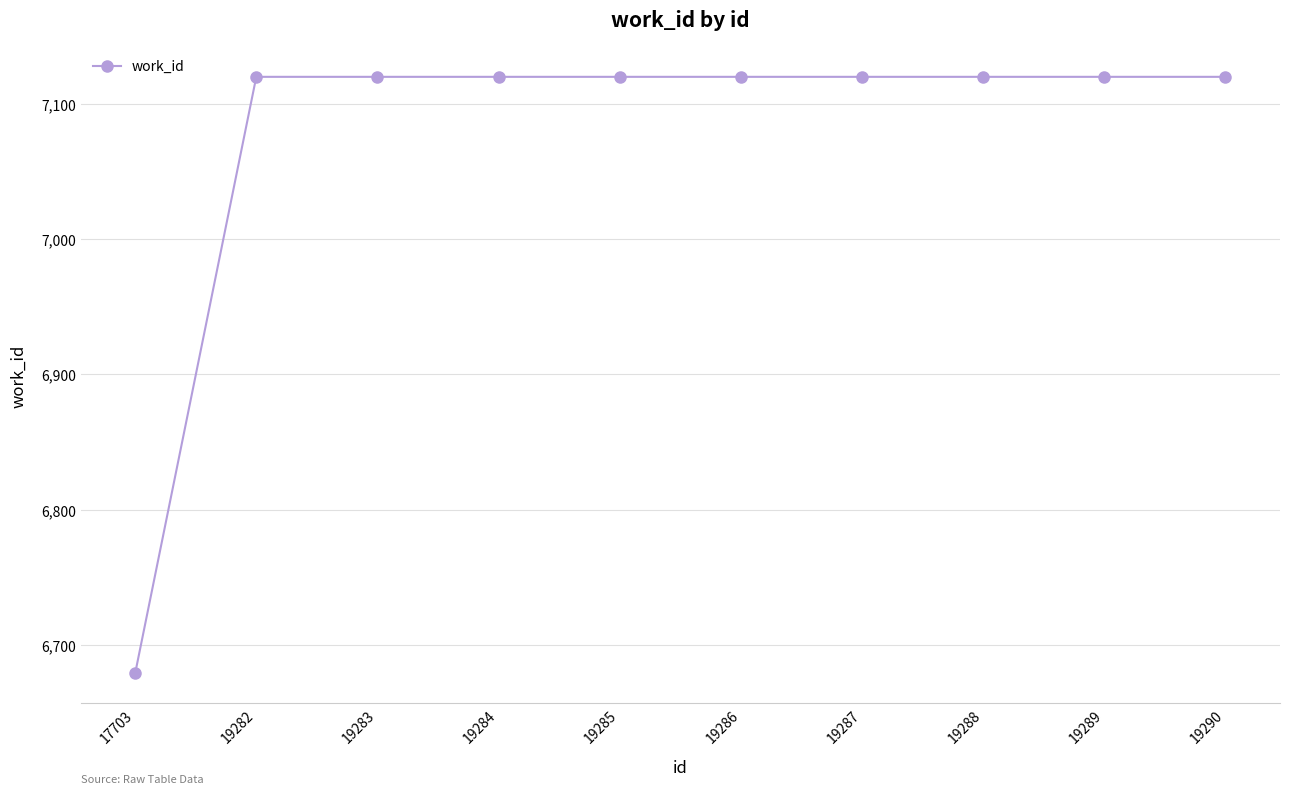

How many data points are less than 7120?

1